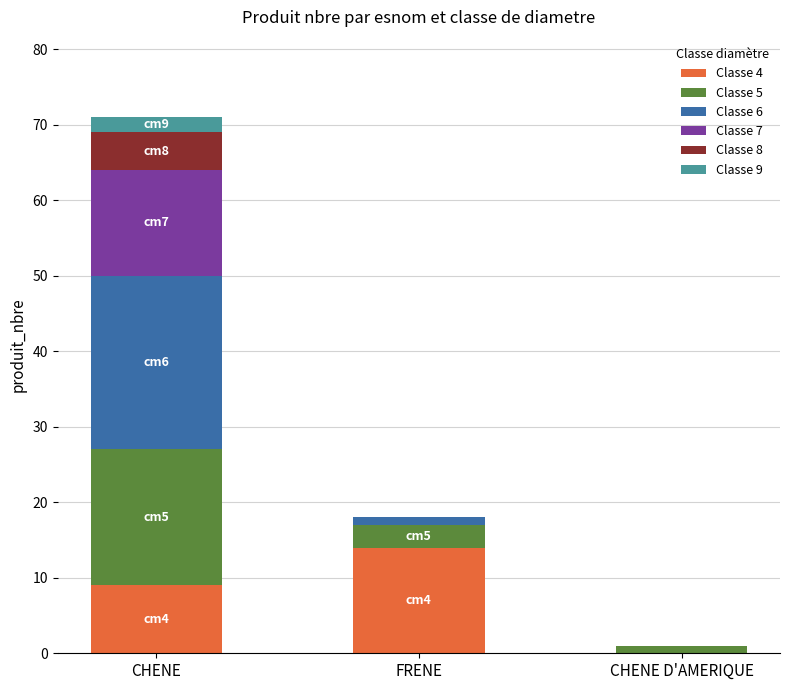

Reading left to right, what are the values for Classe 4?

CHENE=9	FRENE=14	CHENE D'AMERIQUE=0